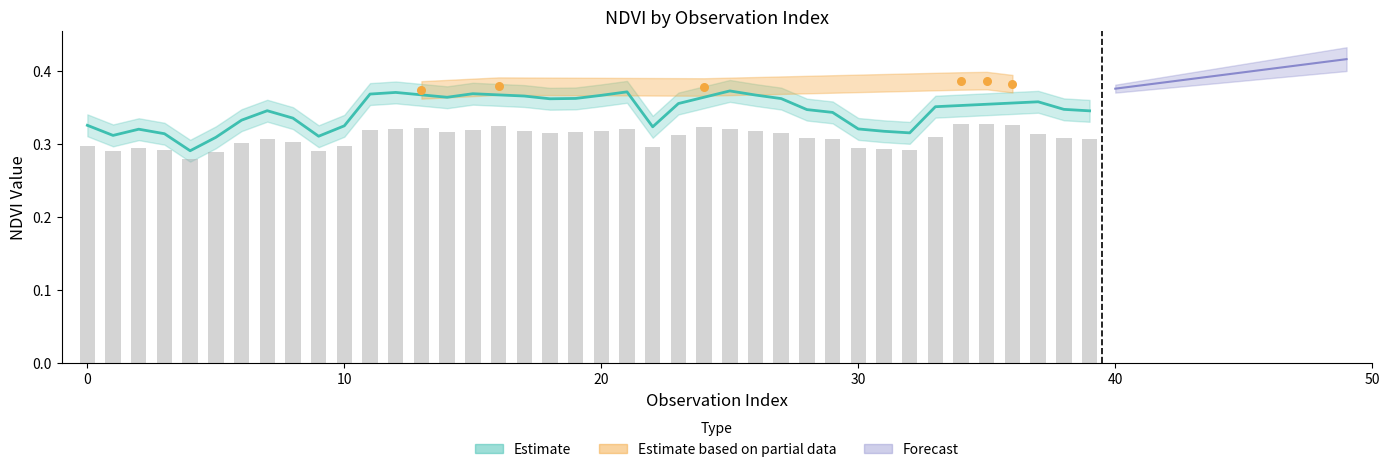

Between 8 and 32, which is larger?

8